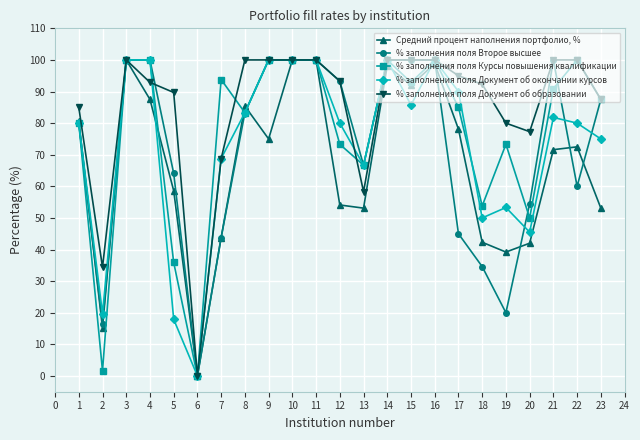

Which series has the largest total across all categories?

% заполнения поля Документ об образовании